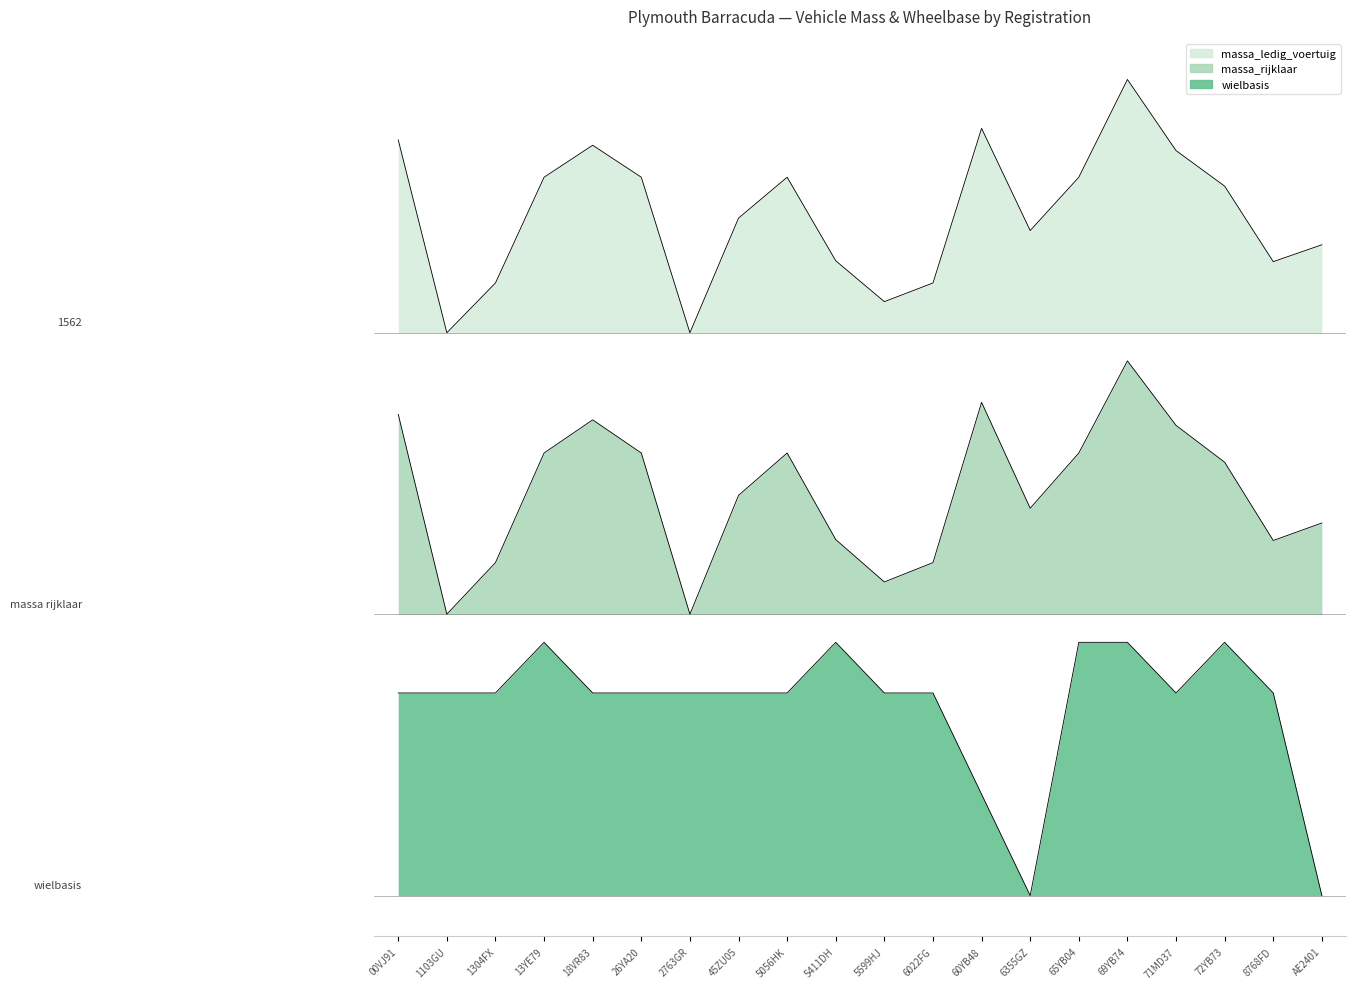

The value of wielbasis at 2763GR is 0.7. True or false?

True